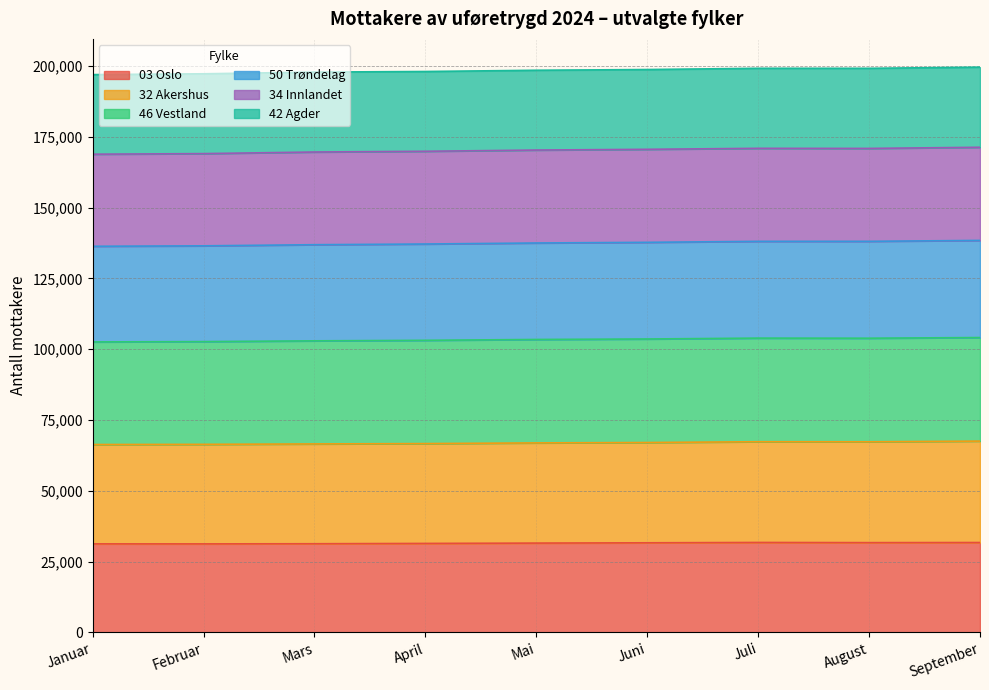

What are all the series names shown in the legend?

03 Oslo, 32 Akershus, 46 Vestland, 50 Trøndelag, 34 Innlandet, 42 Agder